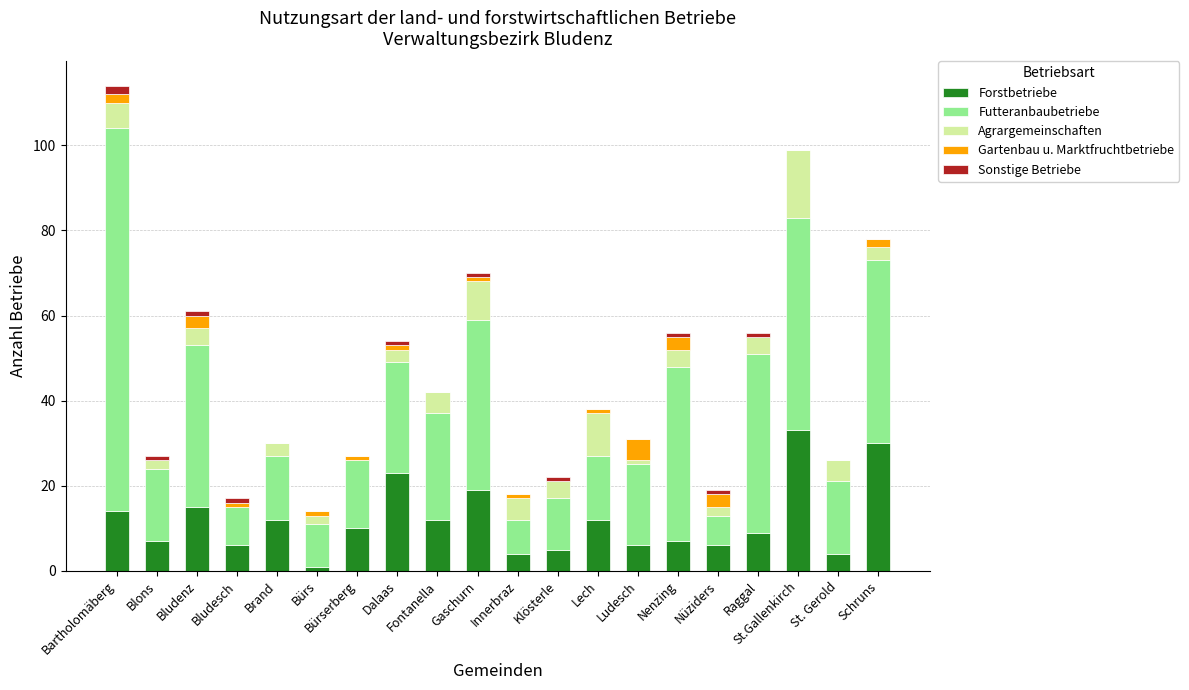

How many categories are shown in the chart?

20